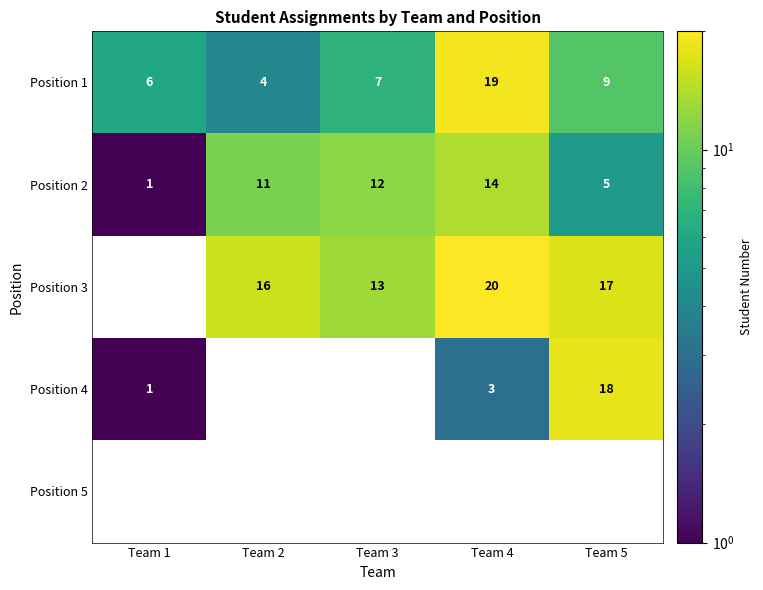

What is the difference between the highest and lowest values at Team 5?

13.0